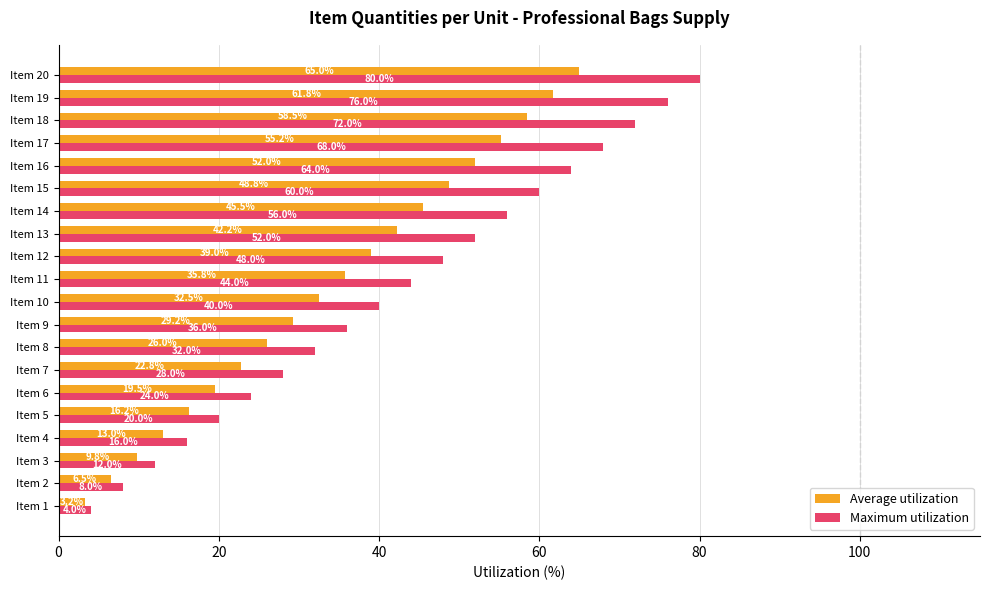

What is the approximate value of Maximum utilization at Item 1?

4.0